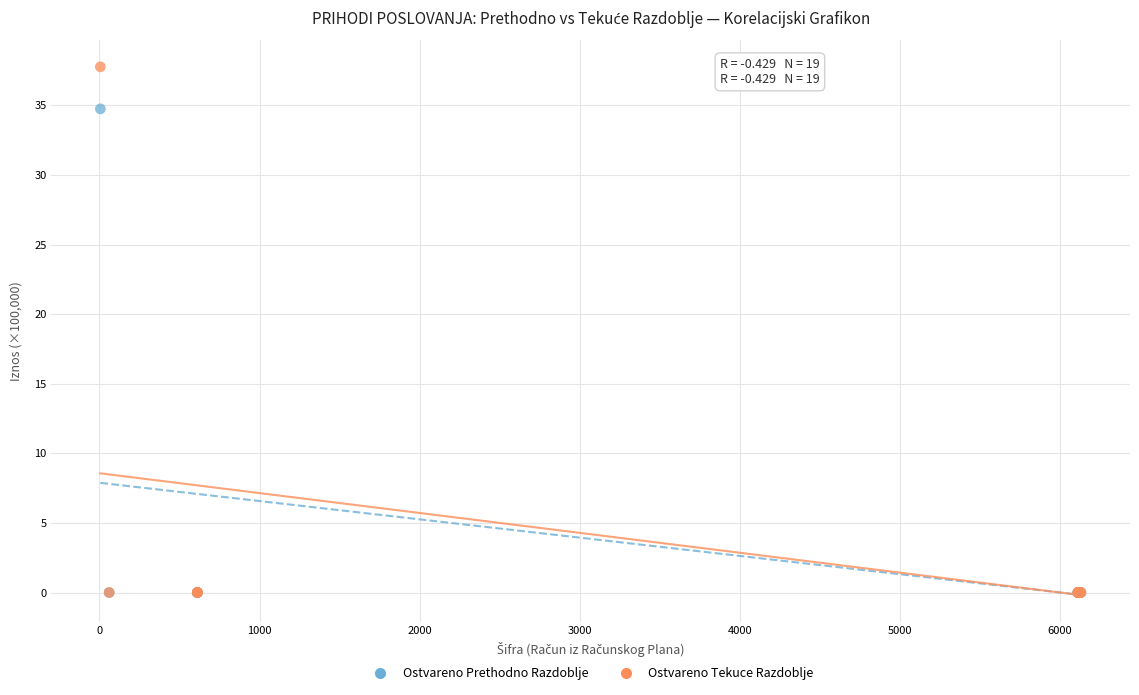

Across all series, what Y value is closest to 18?

34.7